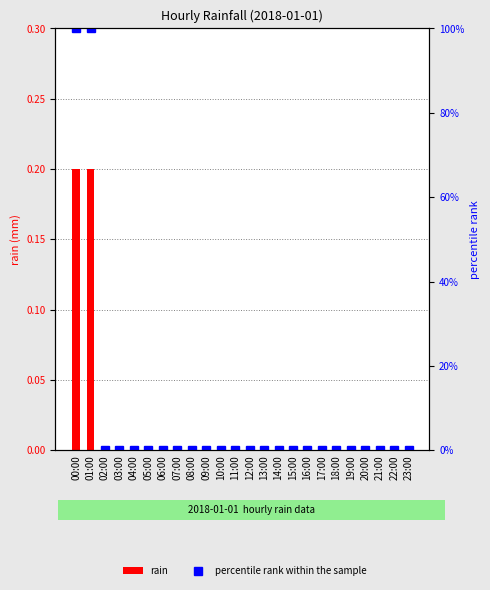

Which label corresponds to the largest value in the chart?

00:00